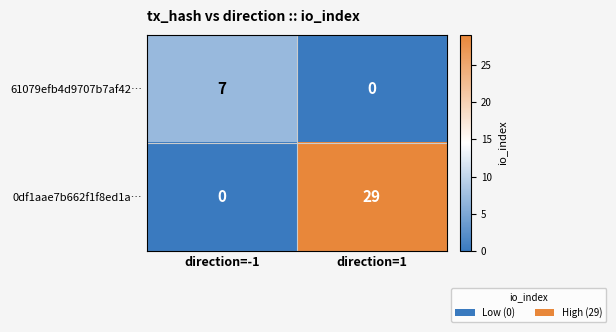

How many positive values does the 61079efb4d9707b7af42… series have?

1